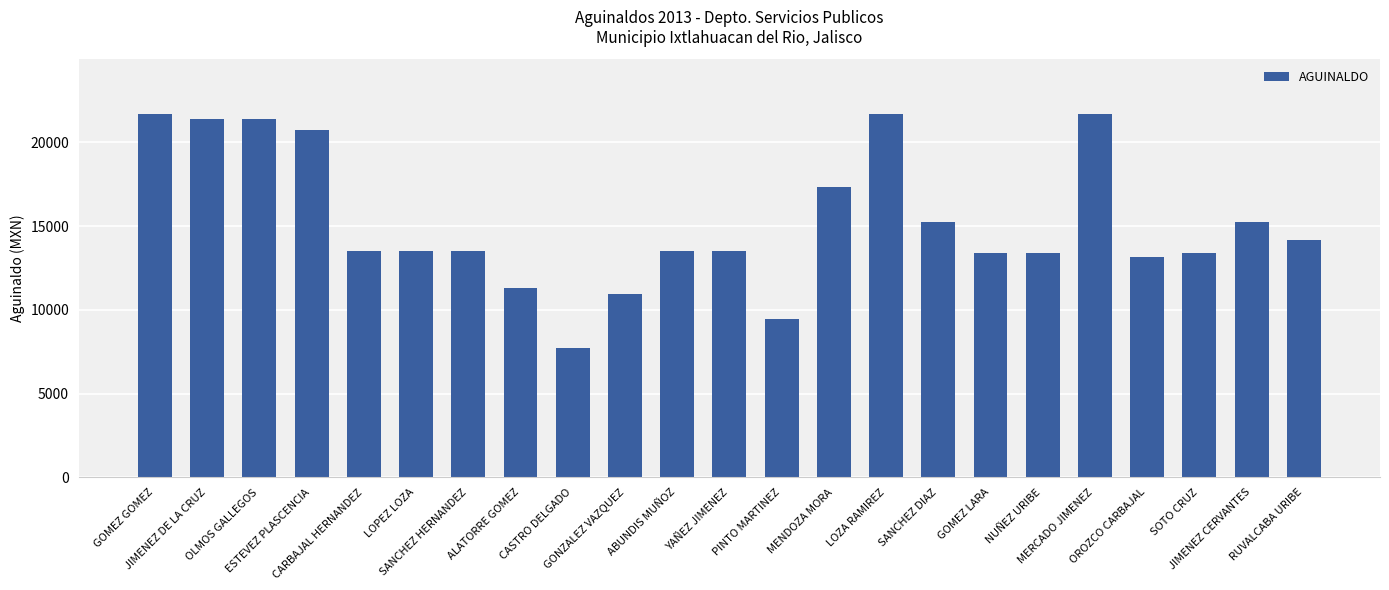

Between LOZA RAMIREZ and SANCHEZ HERNANDEZ, which is larger?

LOZA RAMIREZ